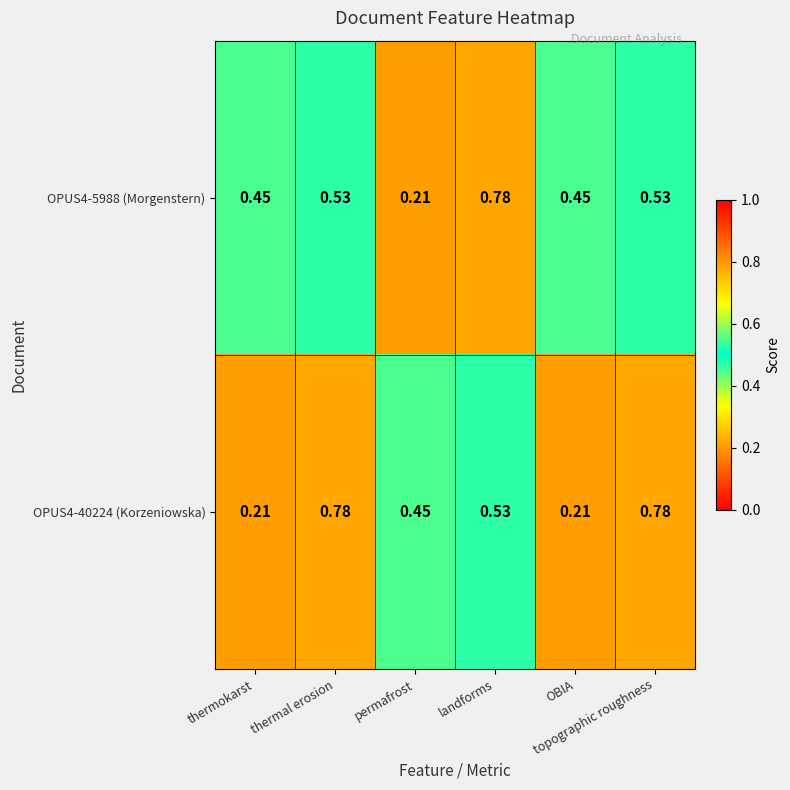

What is the difference between the highest and lowest values at thermal erosion?

0.2